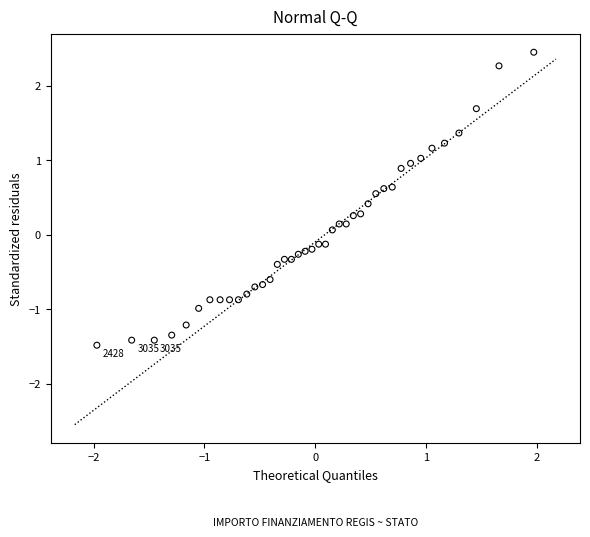

What is the range of Y values (max minus min)?

3.9